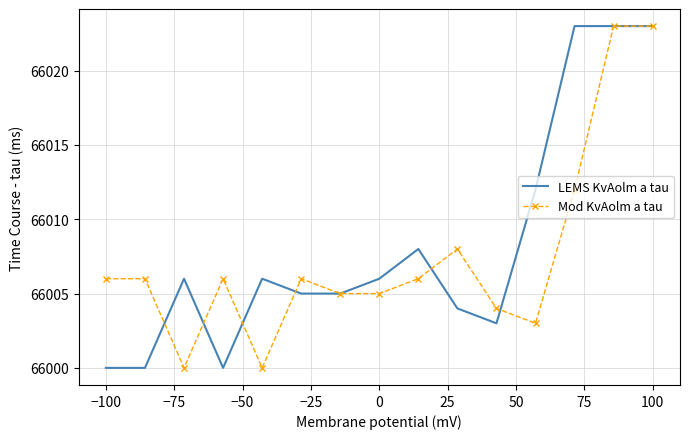

What is the maximum value shown in the chart?

66023